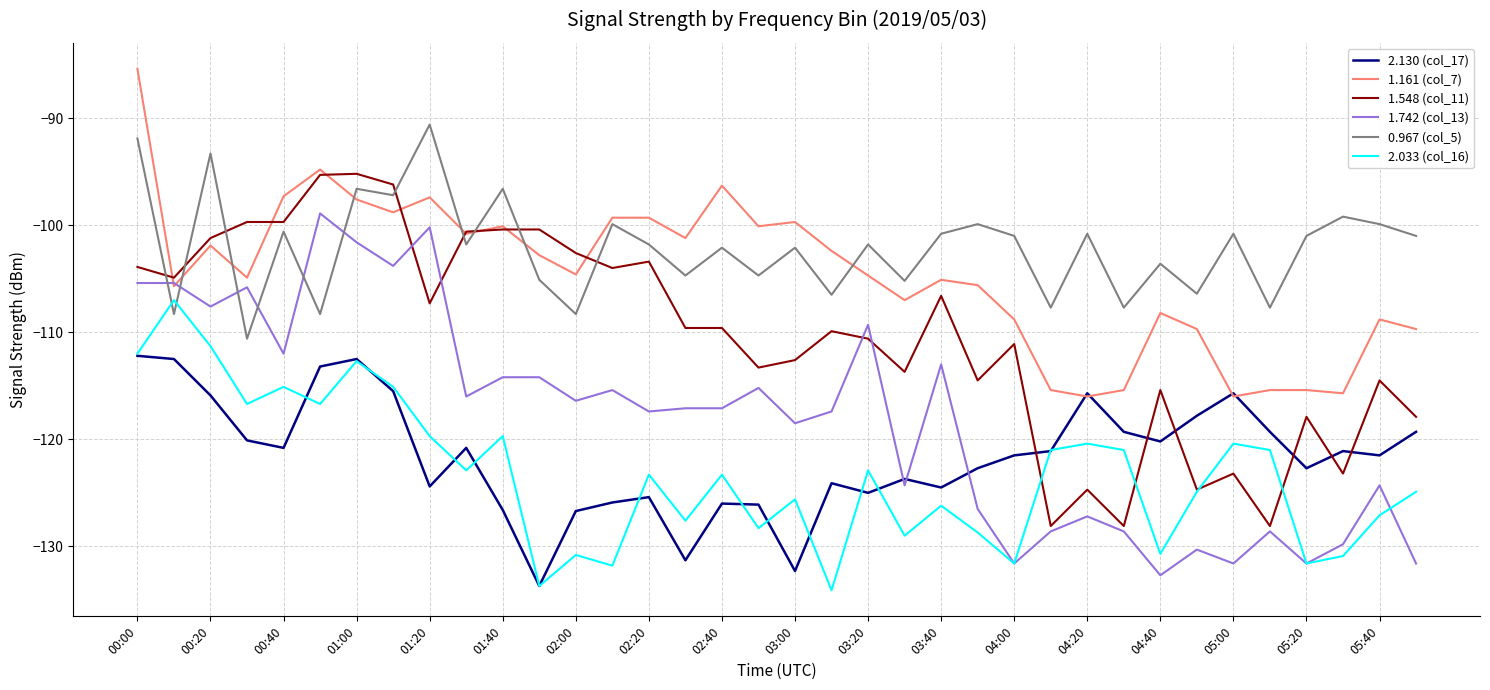

Which series has the largest total across all categories?

0.967 (col_5)